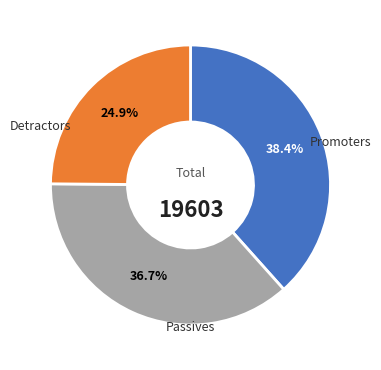

Is there any slice that represents more than half of the pie?

No